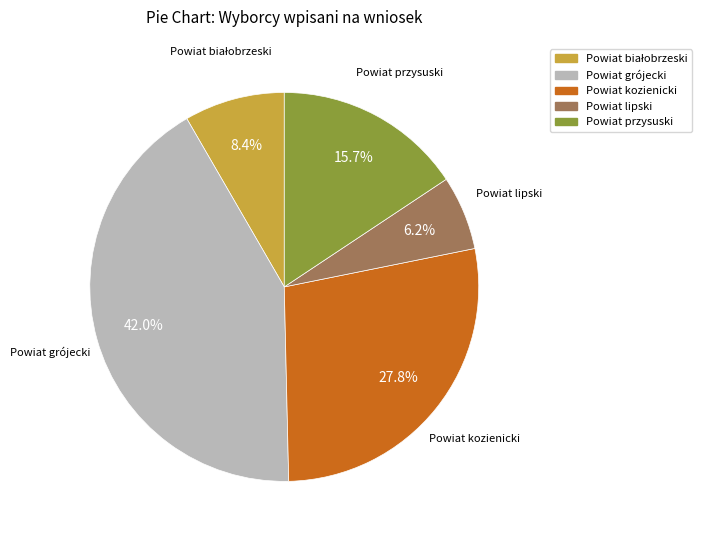

To the nearest percent, what is the combined percentage of Powiat kozienicki and Powiat grójecki?

70%